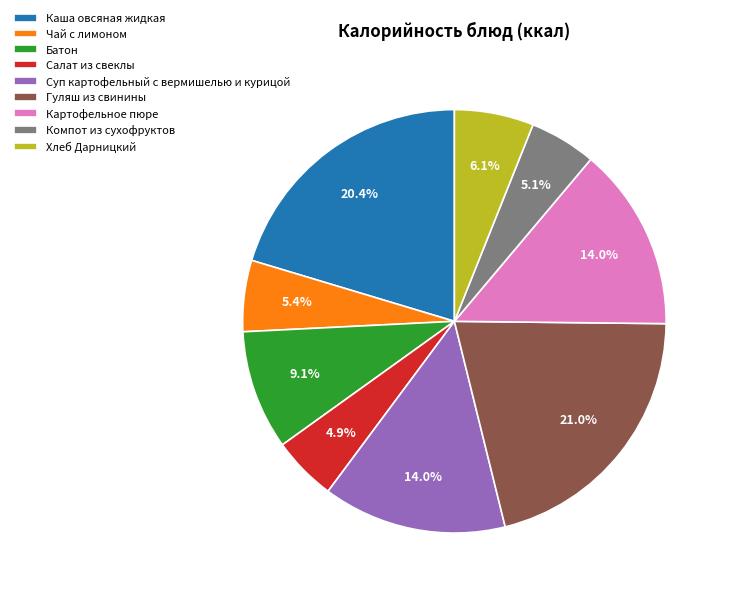

Is it true that Хлеб Дарницкий is 1% of the pie?

False